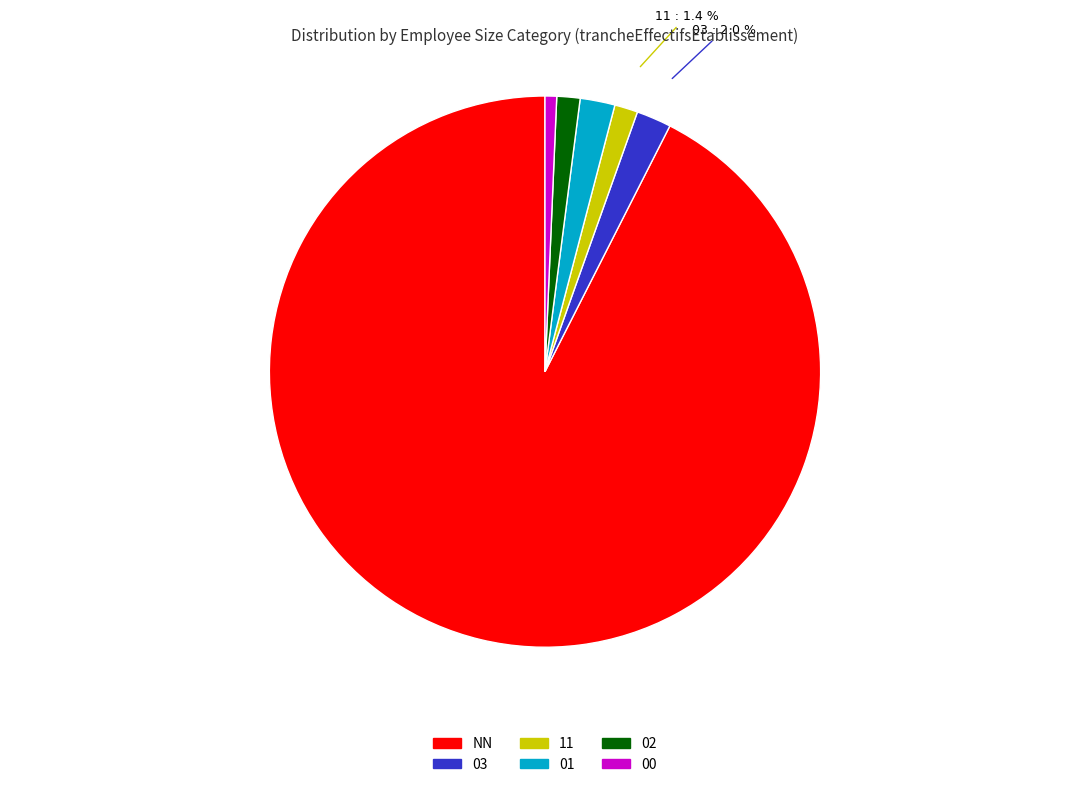

What portion of the pie excludes 11?

98.6%